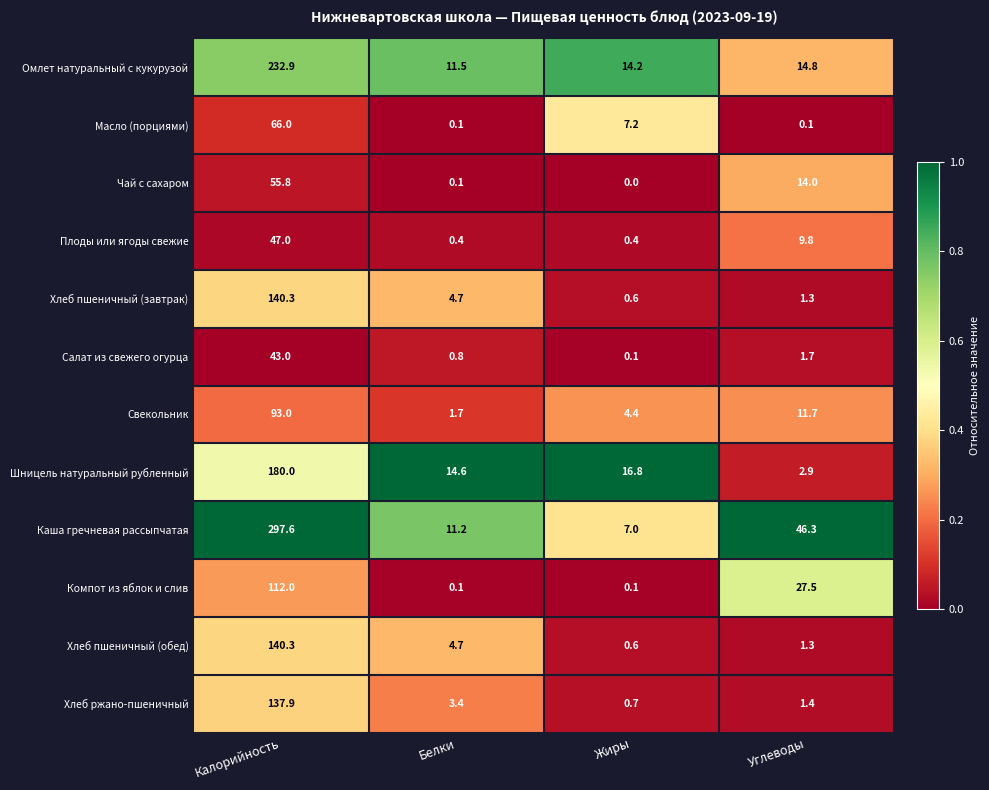

What is the difference between the maximum and minimum values in the Масло (порциями) series?

65.9